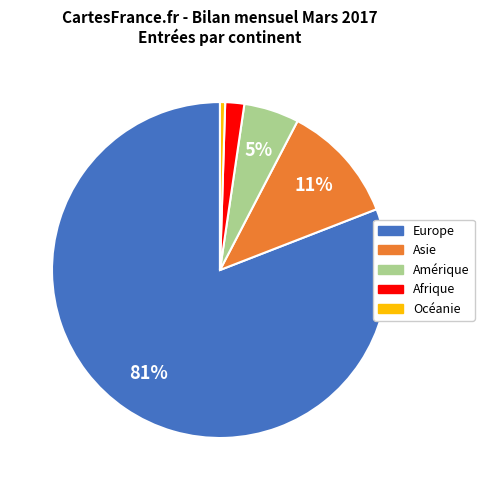

What percentage is the Amérique slice, to the nearest percent?

5%